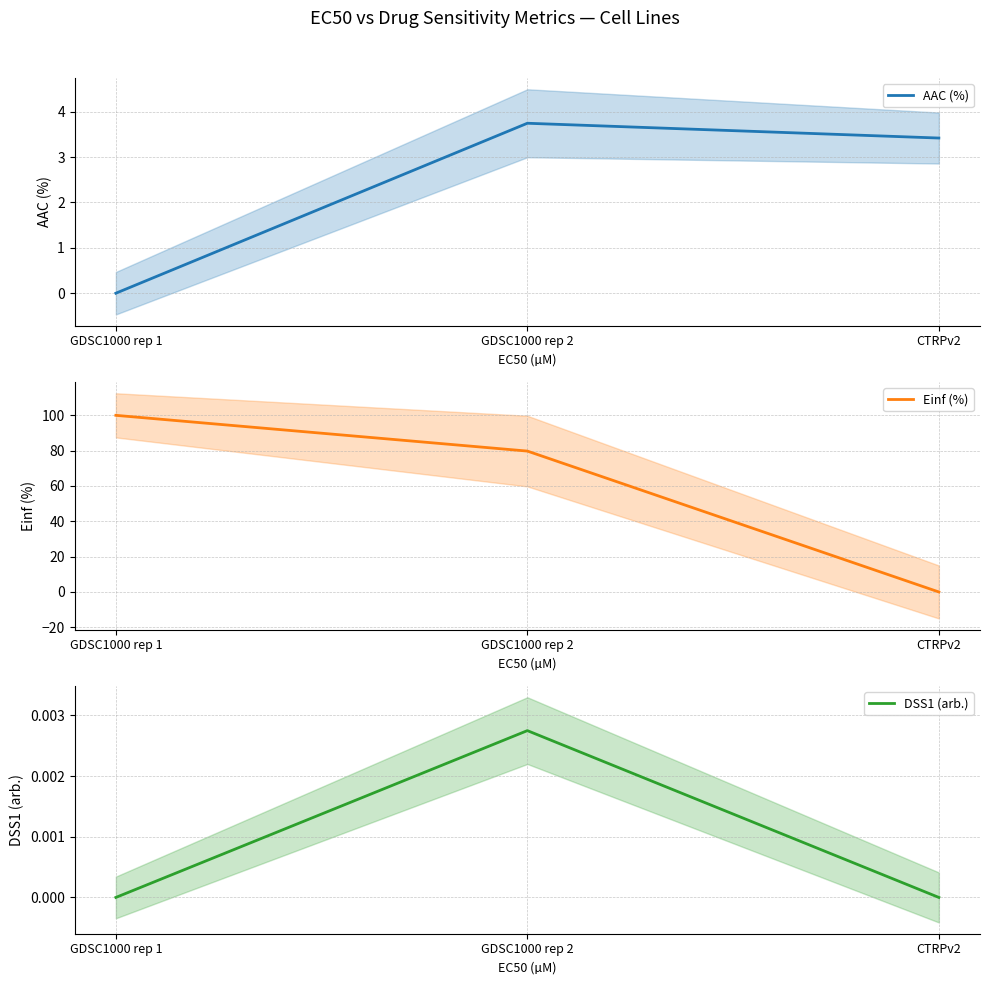

Reading right to left, list all the values displayed in this chart.

AAC (%): CTRPv2=3.4	GDSC1000 rep 2=3.7	GDSC1000 rep 1=0.0
Einf (%): CTRPv2=0.0	GDSC1000 rep 2=79.8	GDSC1000 rep 1=100.0
DSS1 (arb.): CTRPv2=0.0	GDSC1000 rep 2=0.0	GDSC1000 rep 1=0.0